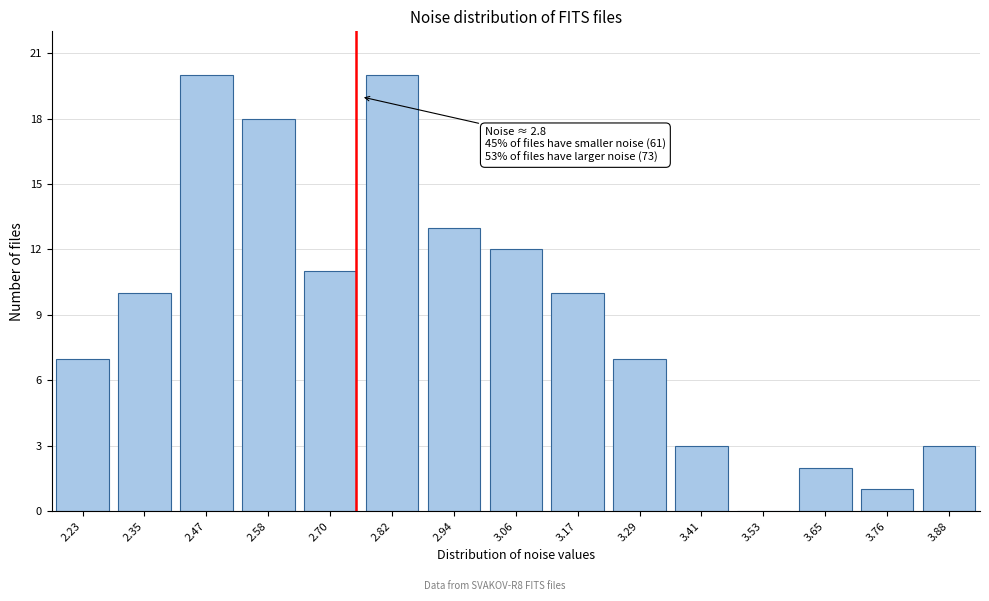

Reading left to right, list all the values displayed in this chart.

2.23=7	2.35=10	2.47=20	2.58=18	2.70=11	2.82=20	2.94=13	3.06=12	3.17=10	3.29=7	3.41=3	3.53=0	3.65=2	3.76=1	3.88=3